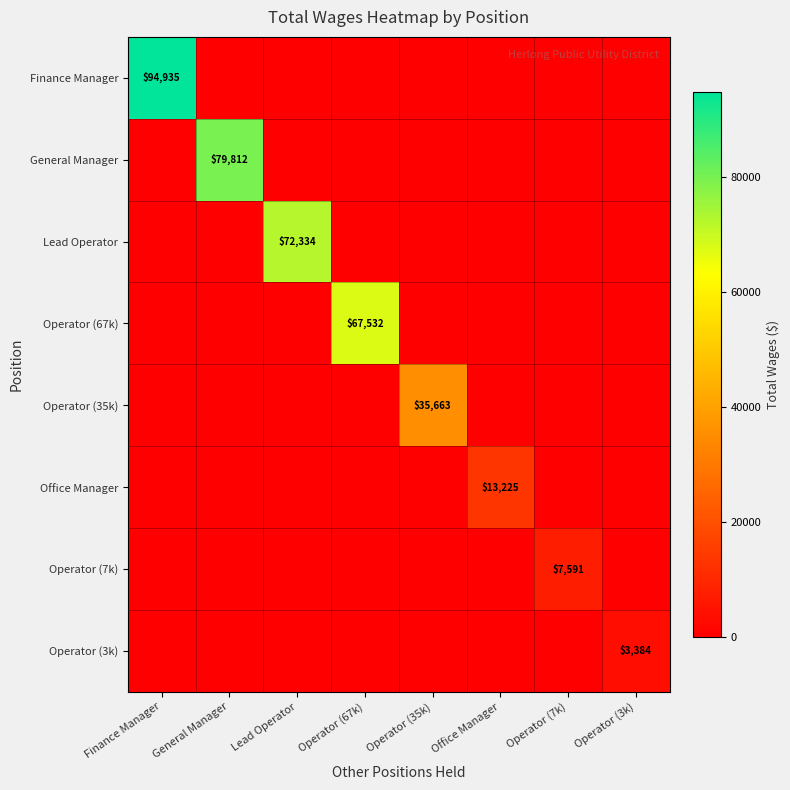

What is the difference between the highest and lowest values at Office Manager?

13225